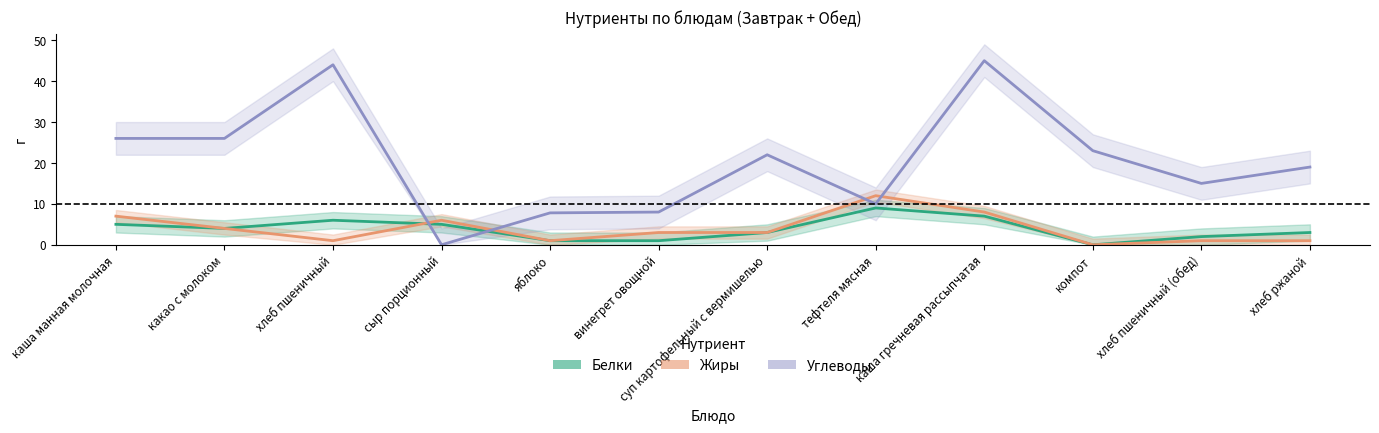

How many values in Белки are above zero?

11